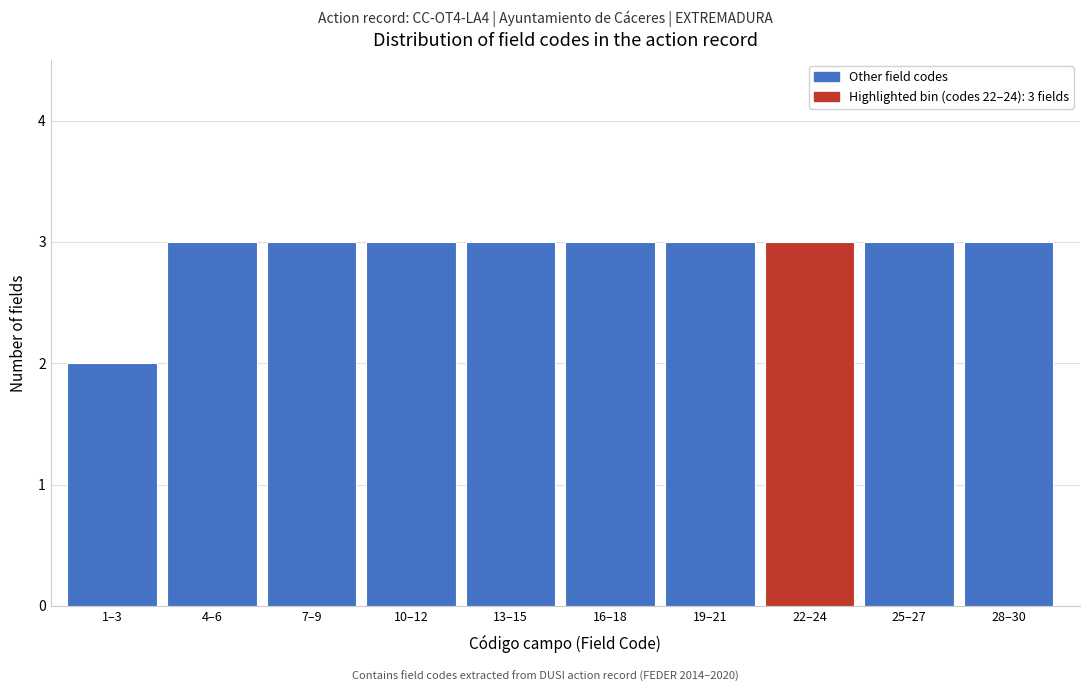

Reading left to right, what are all the values shown in this chart?

1–3=2	4–6=3	7–9=3	10–12=3	13–15=3	16–18=3	19–21=3	22–24=3	25–27=3	28–30=3